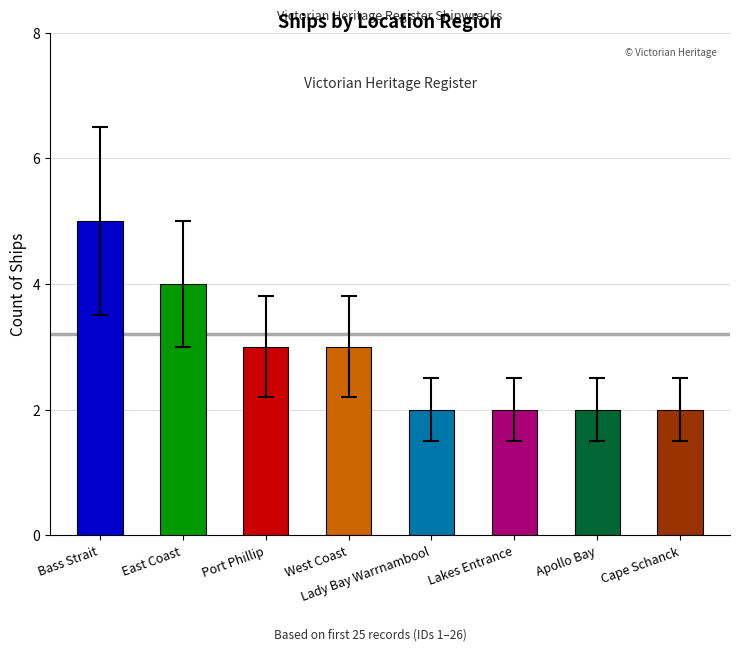

What is the smallest value displayed?

2